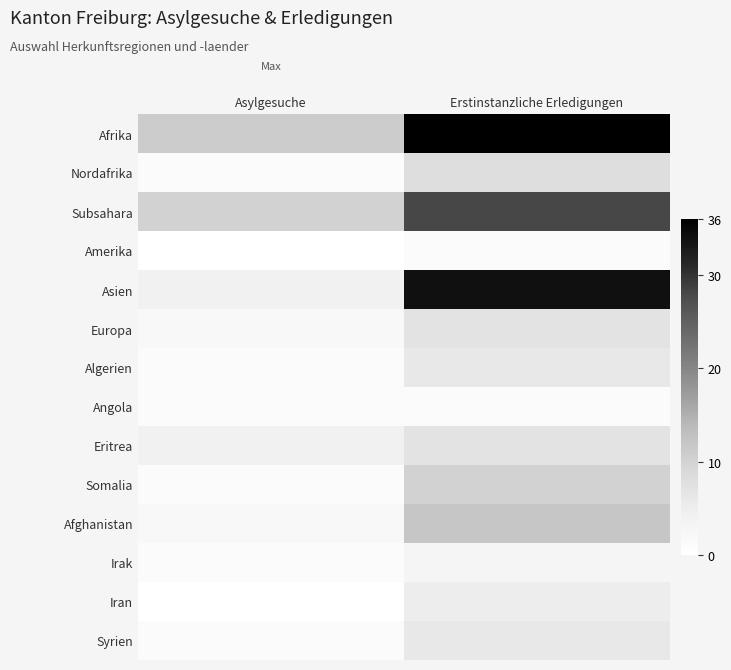

Which series has the widest spread of values?

Asien